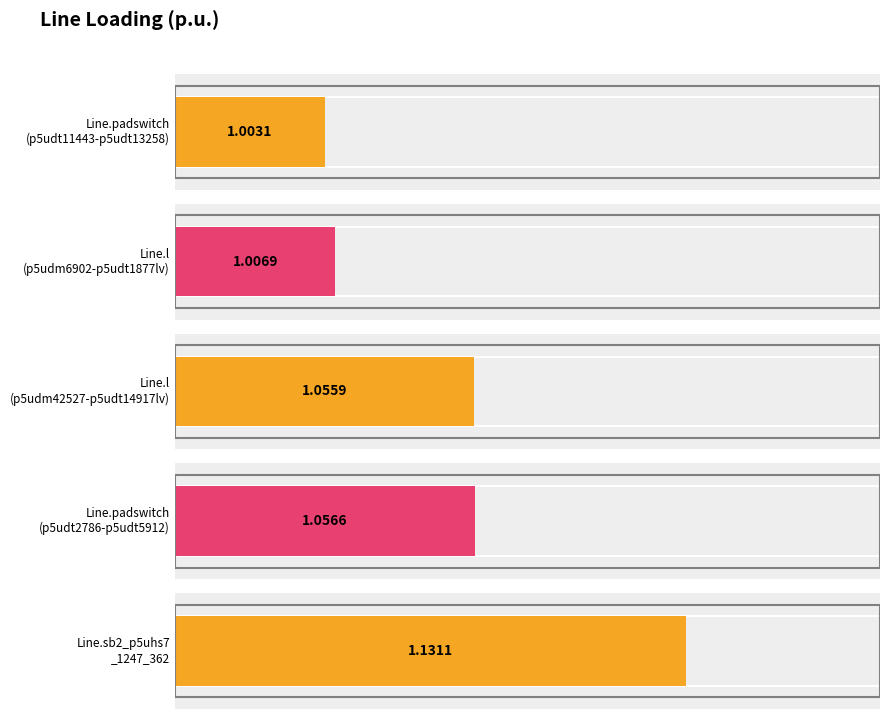

What is the label of the 4th bar from the left?

Line.padswitch
(p5udt2786-p5udt5912)